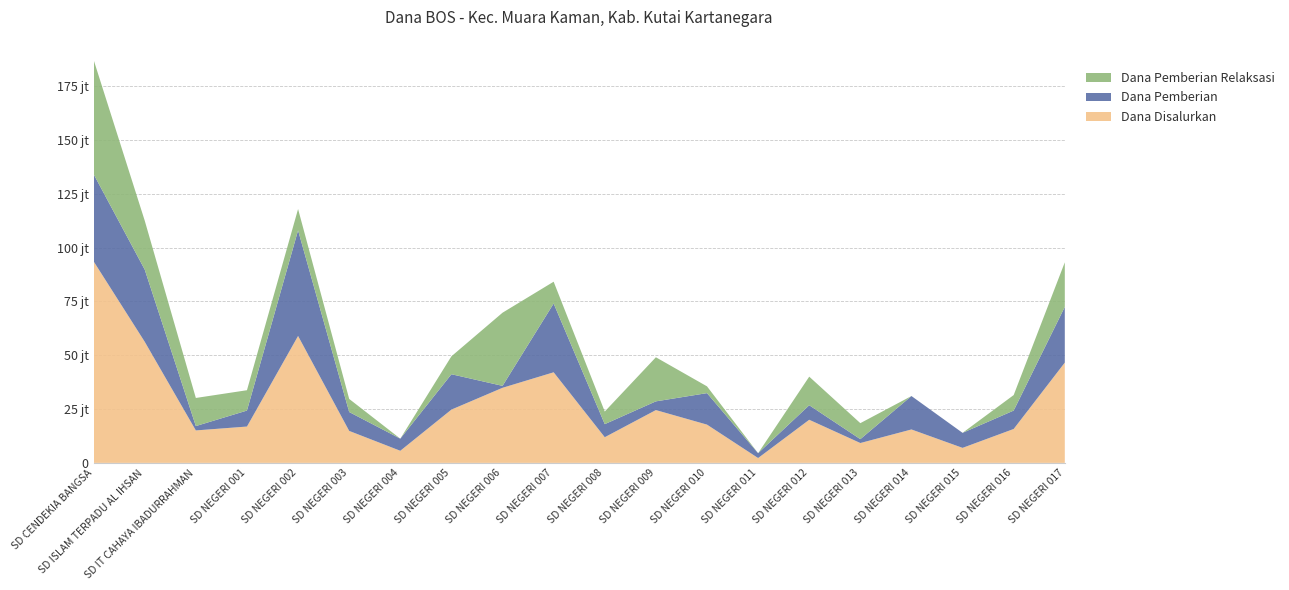

Reading left to right, transcribe all the data shown in this chart.

Dana Disalurkan: 93600000	56250000	15075000	16875000	58950000	14850000	5625000	24750000	34875000	42075000	11925000	24525000	17775000	2250000	20025000	9225000	15525000	6975000	15750000	46575000
Dana Pemberian: 40500000	33525000	2025000	7425000	49050000	8775000	5625000	16425000	900000	31950000	6075000	4050000	14625000	2250000	6750000	1800000	15525000	6975000	8550000	25875000
Dana Pemberian Relaksasi: 53100000	22725000	13050000	9450000	9900000	6075000	0	8325000	33975000	10125000	5850000	20475000	3150000	0	13275000	7425000	0	0	7200000	20700000